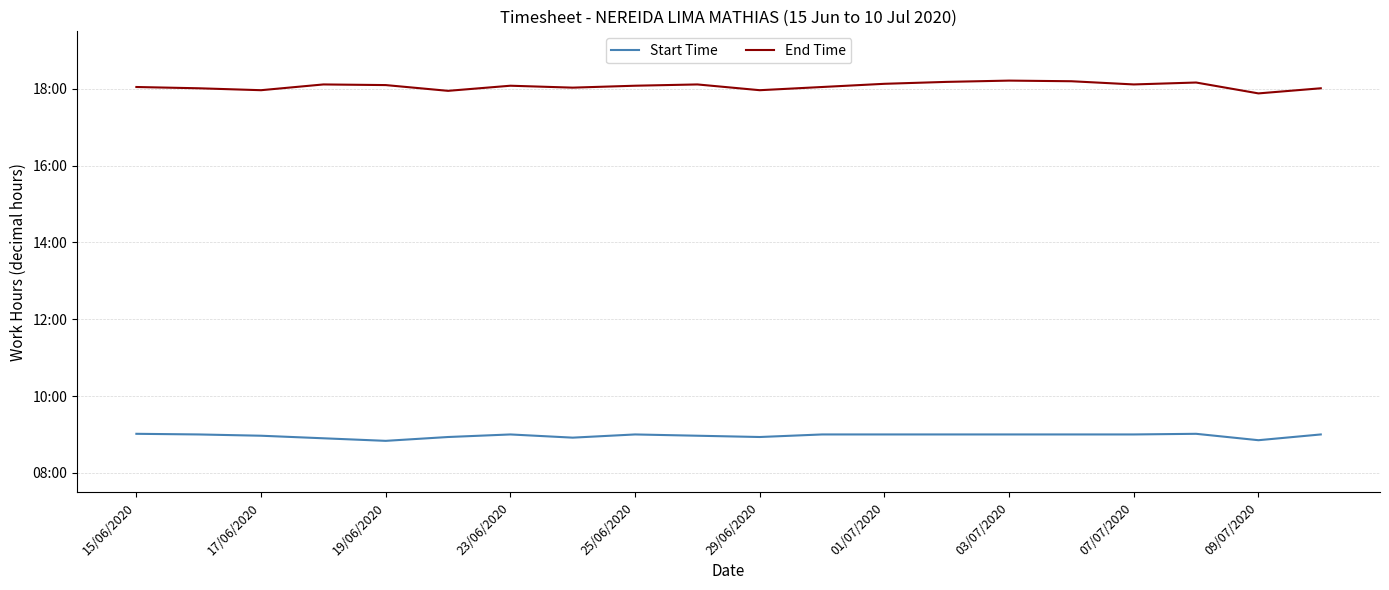

True or false: End Time and Start Time cross at least once.

False